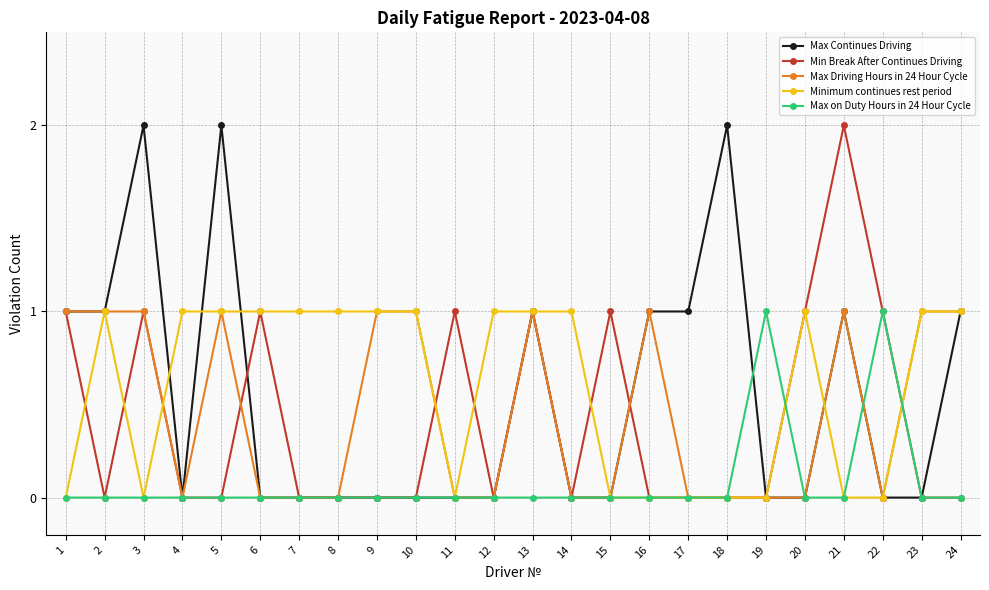

True or false: Max on Duty Hours in 24 Hour Cycle has more than 1 points higher than both neighbors.

True